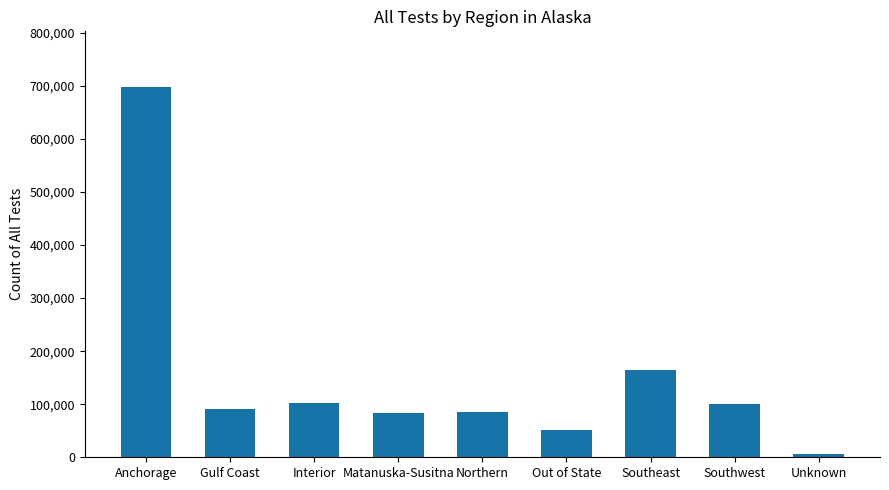

At which label does the data first exceed 91262?

Anchorage